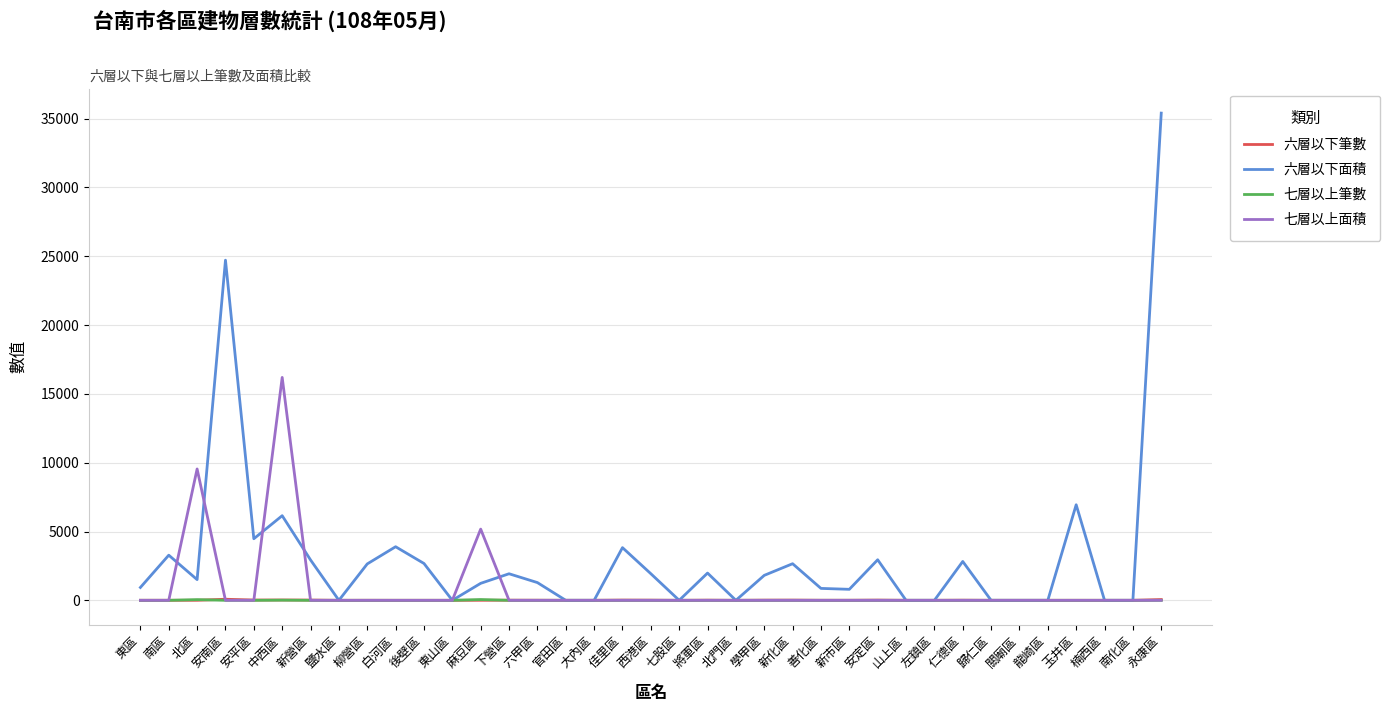

At which category is the sum across all series the highest?

永康區